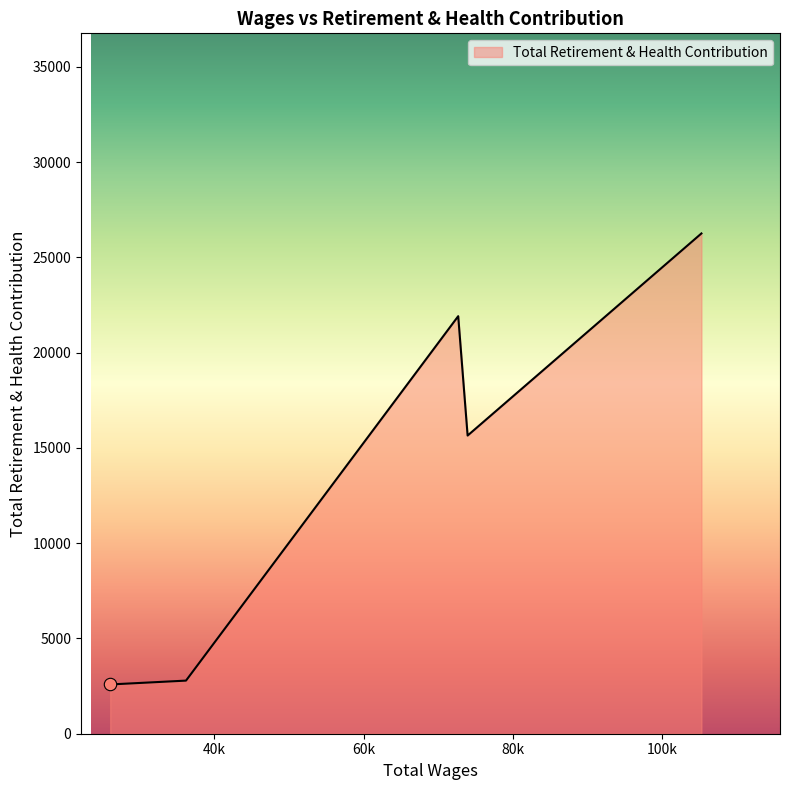

What is the maximum value shown in the chart?

26261